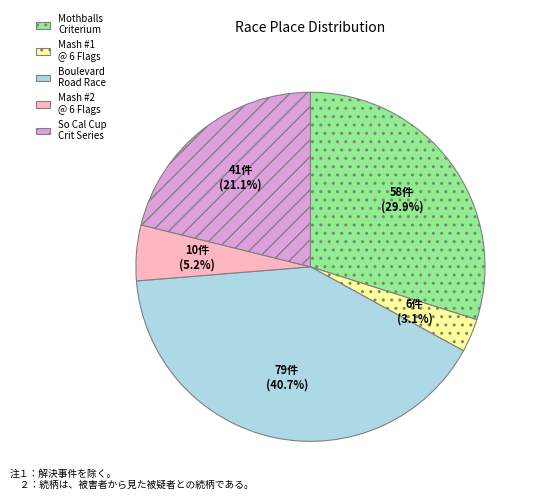

Is it true that Mothballs Criterium is 30% of the pie?

True